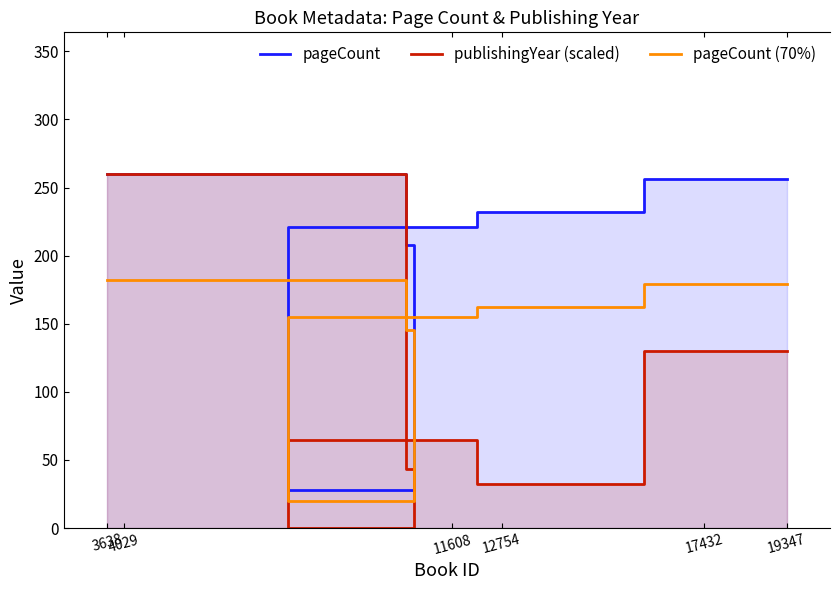

True or false: pageCount has a value of 371.7 at 3638.

False